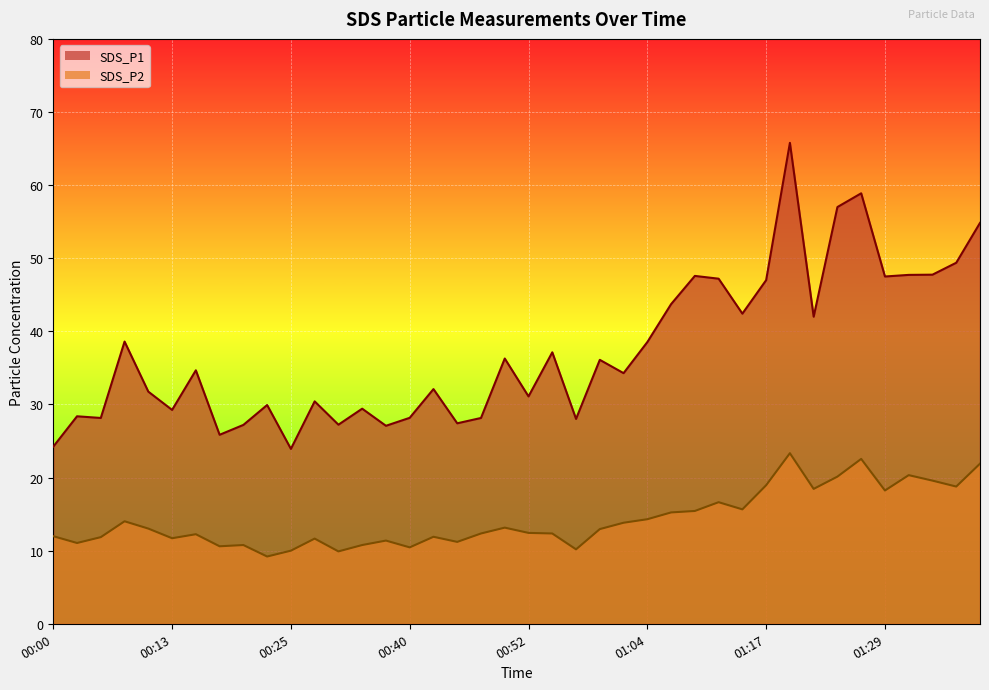

What is the minimum value shown in the chart?

9.2